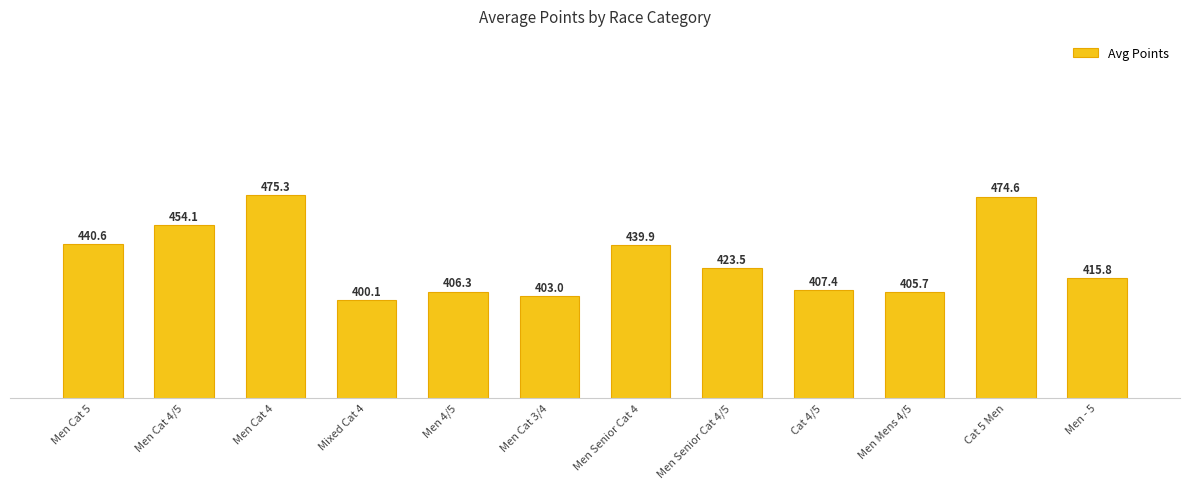

Reading left to right, transcribe all the data shown in this chart.

440.6	454.1	475.3	400.1	406.3	403.0	439.9	423.5	407.4	405.7	474.6	415.8